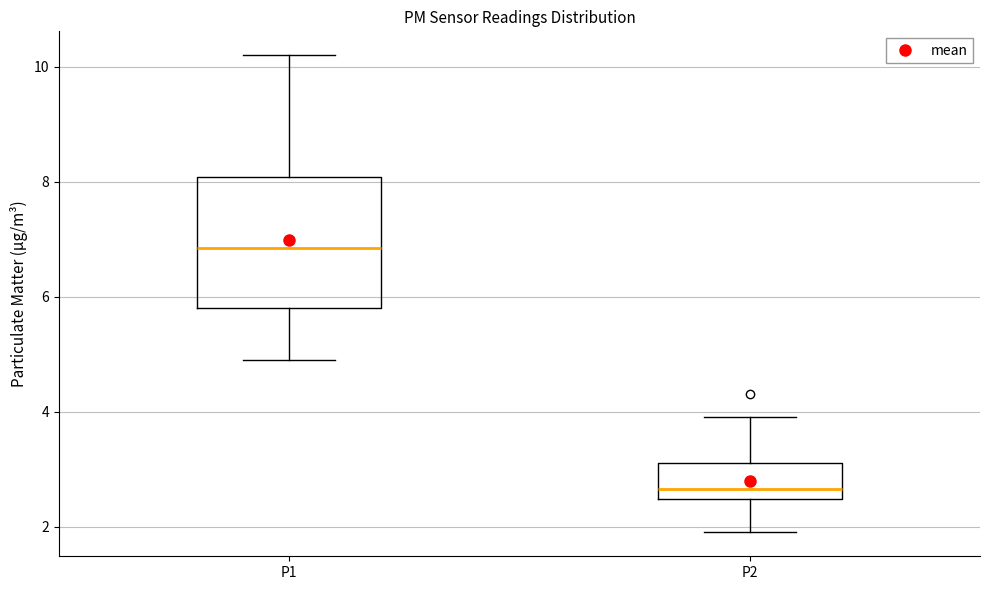

Where does the upper whisker of the box for P2 end on the y-axis? The values are not printed on the chart, so give them approximately, as read against the axis.

4.0